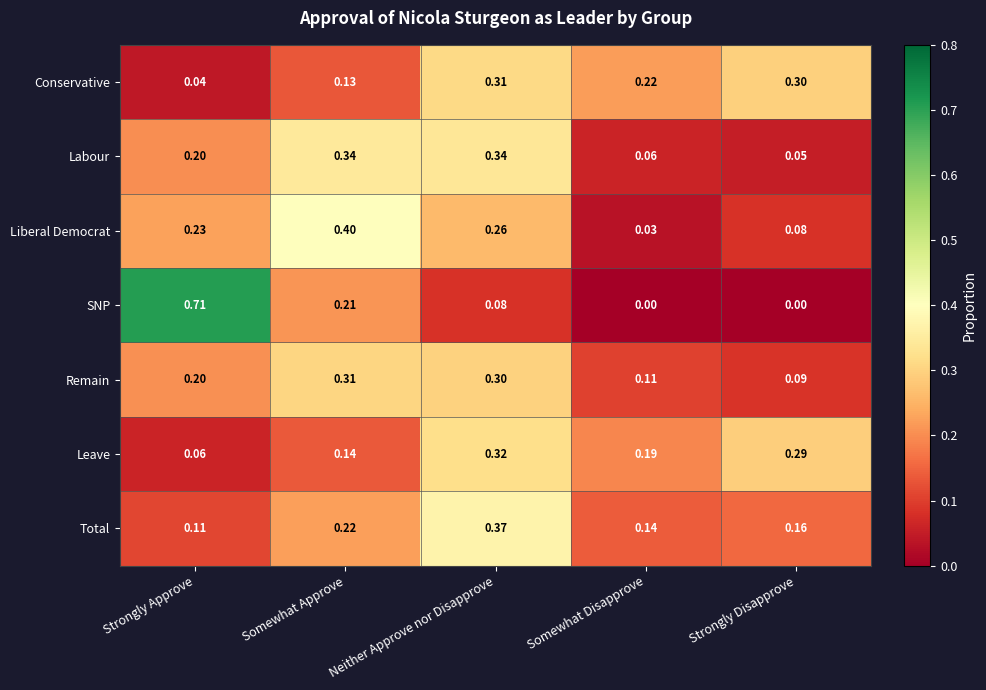

Which series has the largest total across all categories?

Remain